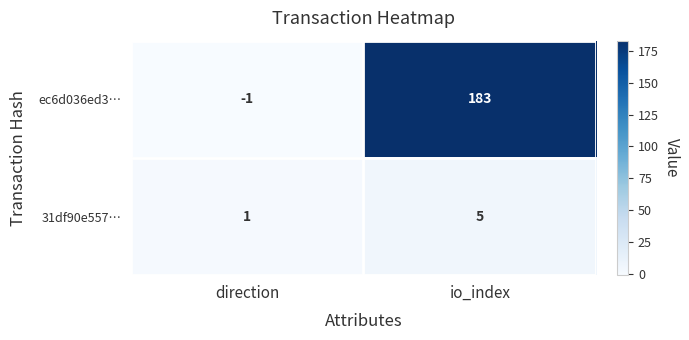

Is it true that 31df90e557… equals 5 at io_index?

True